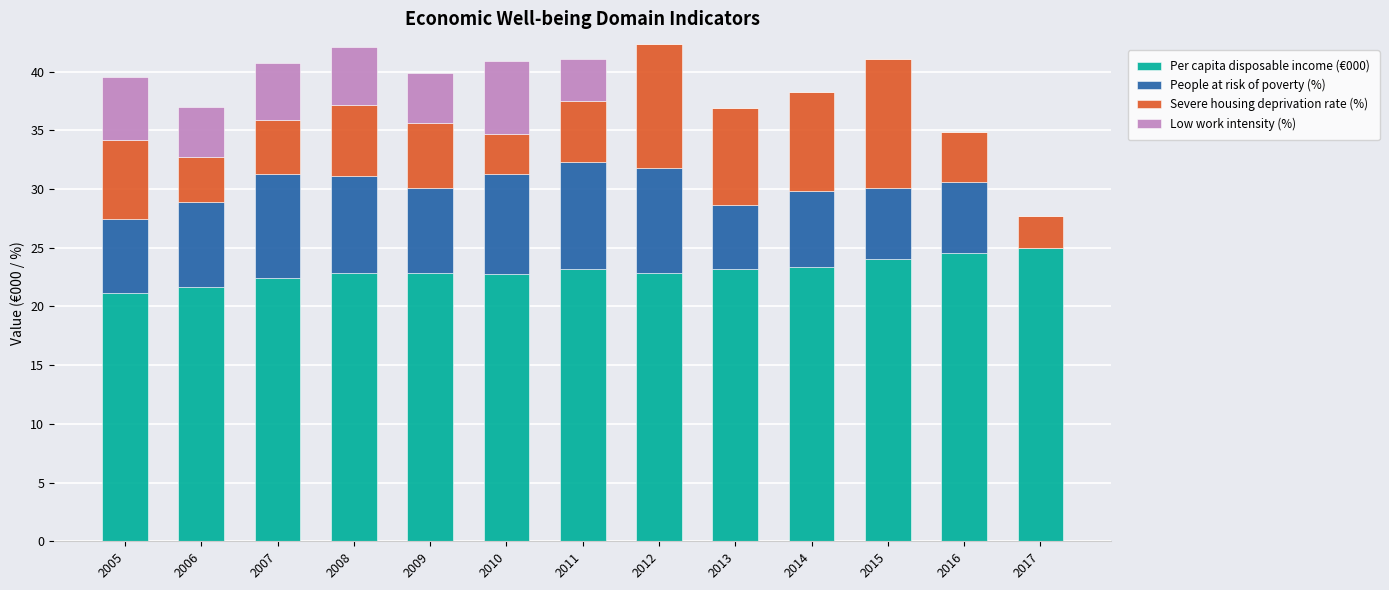

The value of Per capita disposable income (€000) at 2005 is 21.1. True or false?

True